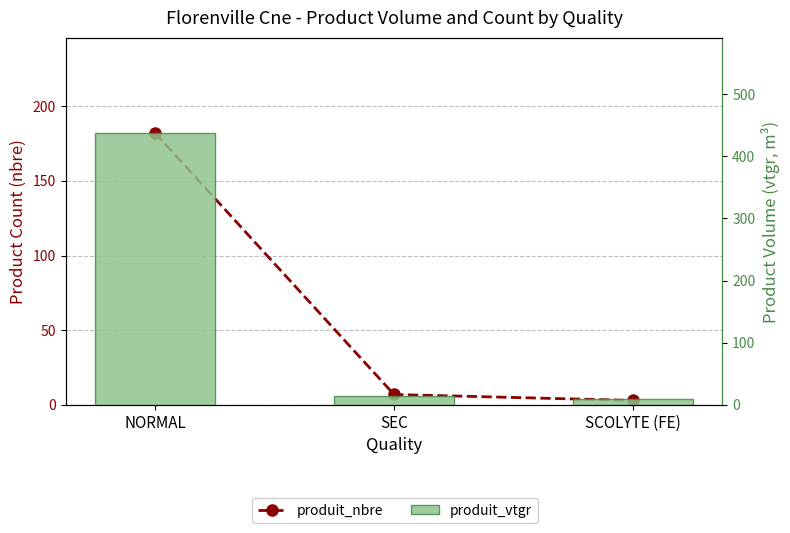

At which category is the sum across all series the highest?

NORMAL